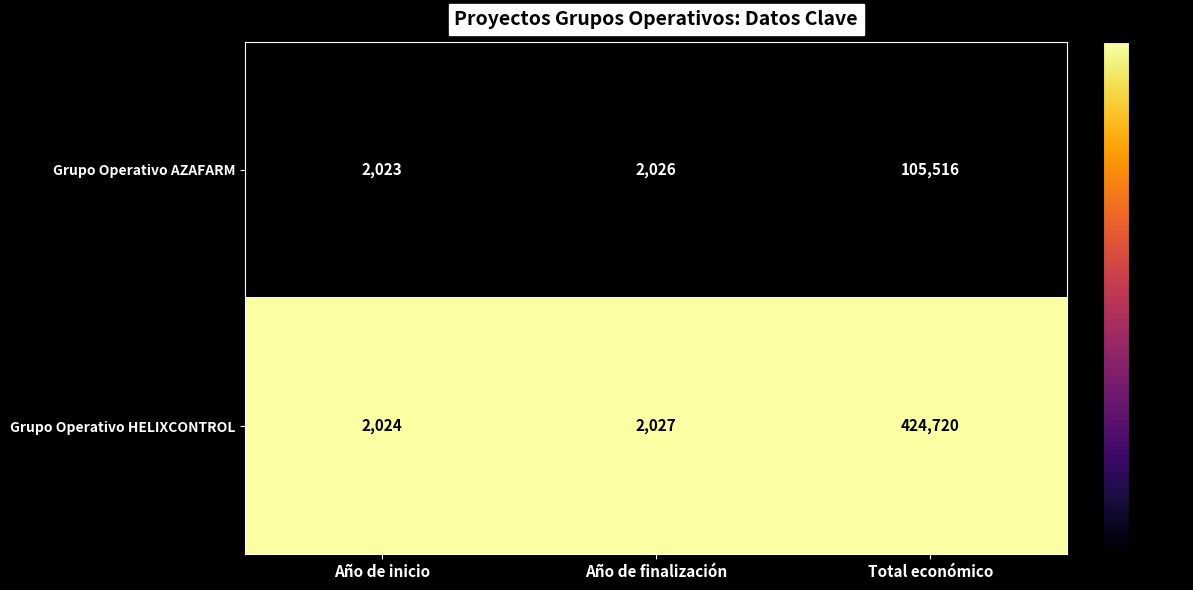

List the series in order of their overall mean, lowest first.

Grupo Operativo AZAFARM, Grupo Operativo HELIXCONTROL